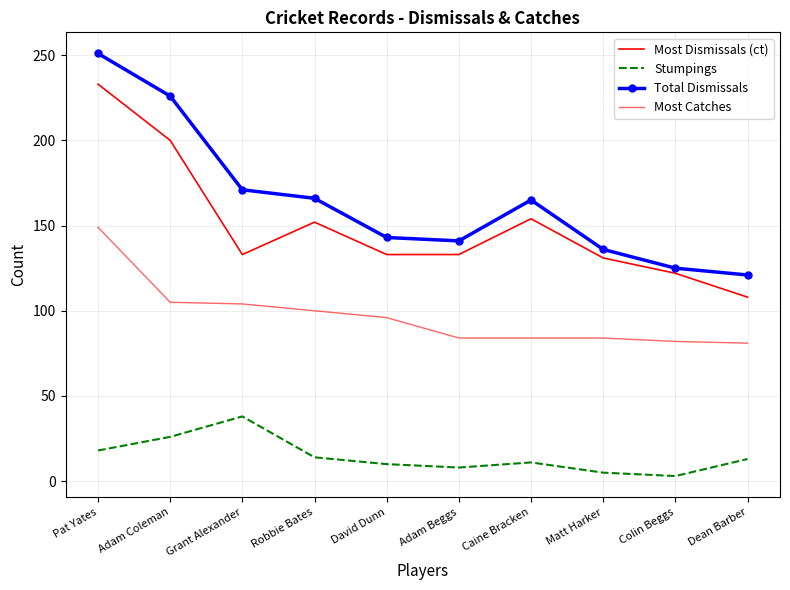

The Most Catches series shows 84 at Adam Beggs. True or false?

True